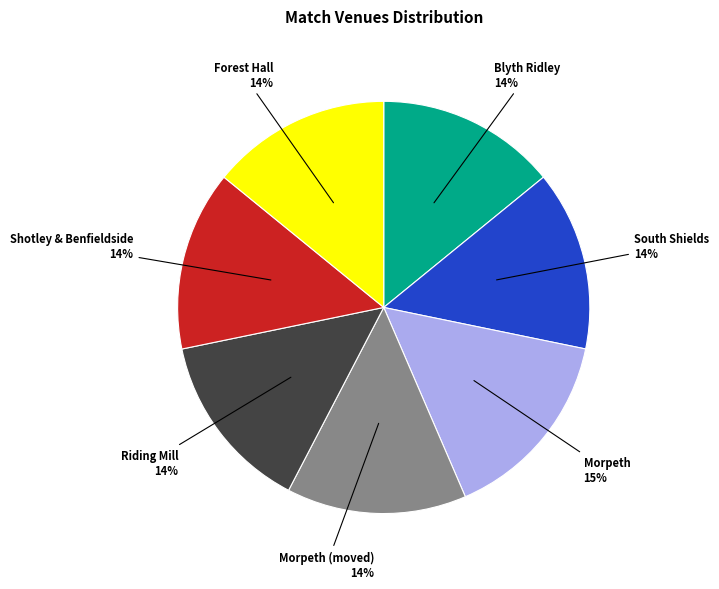

To the nearest percent, what is the difference between the largest and smallest slice percentages?

1%